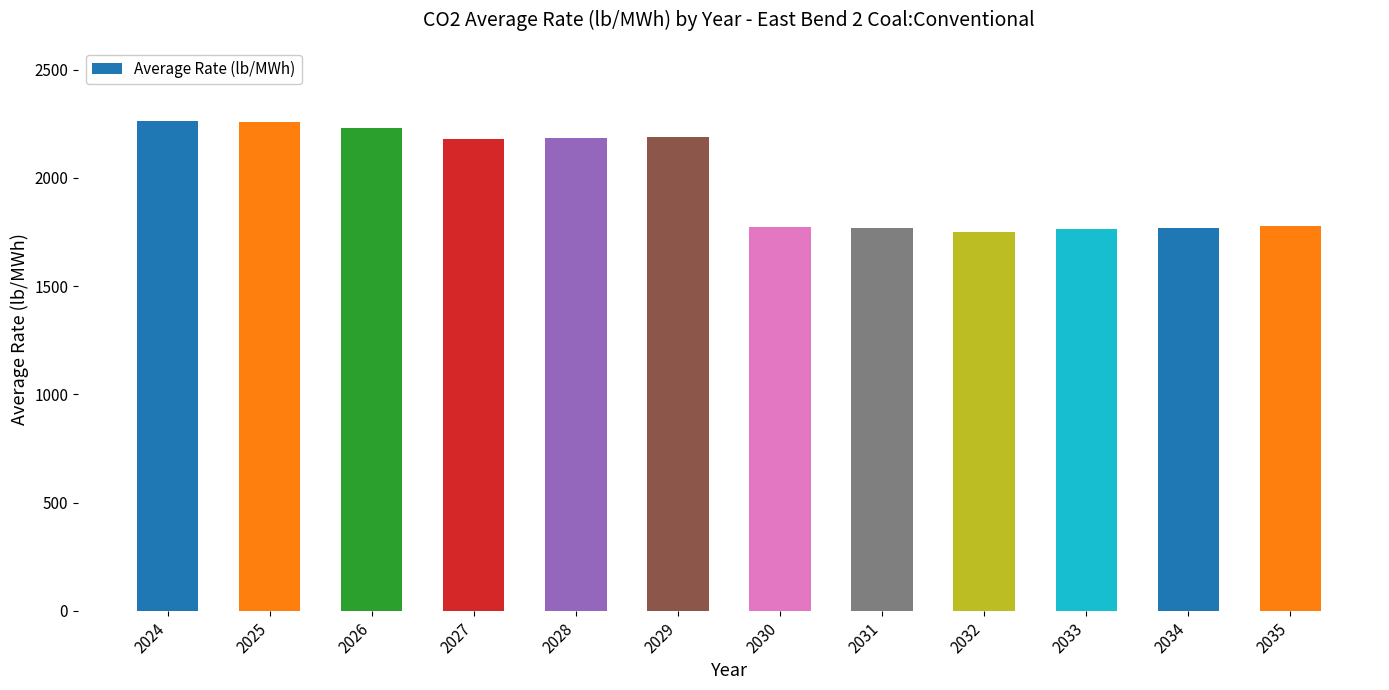

What is the value of the 1st bar from the left?

2265.3